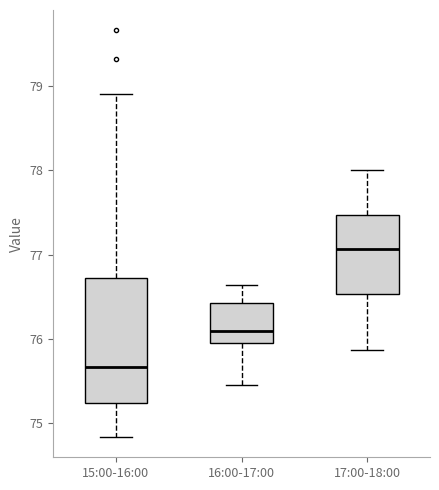

Reading left to right, read every box against the y-axis: the position of its median line, the range the box covers, and the ends of its whiskers. The values are not printed on the chart, so give them approximately, as read against the axis.

15:00-16:00: median 75.7, box 75.2 to 76.7, whiskers 74.8 to 78.9
16:00-17:00: median 76.1, box 76.0 to 76.4, whiskers 75.5 to 76.6
17:00-18:00: median 77.1, box 76.5 to 77.5, whiskers 75.9 to 78.0